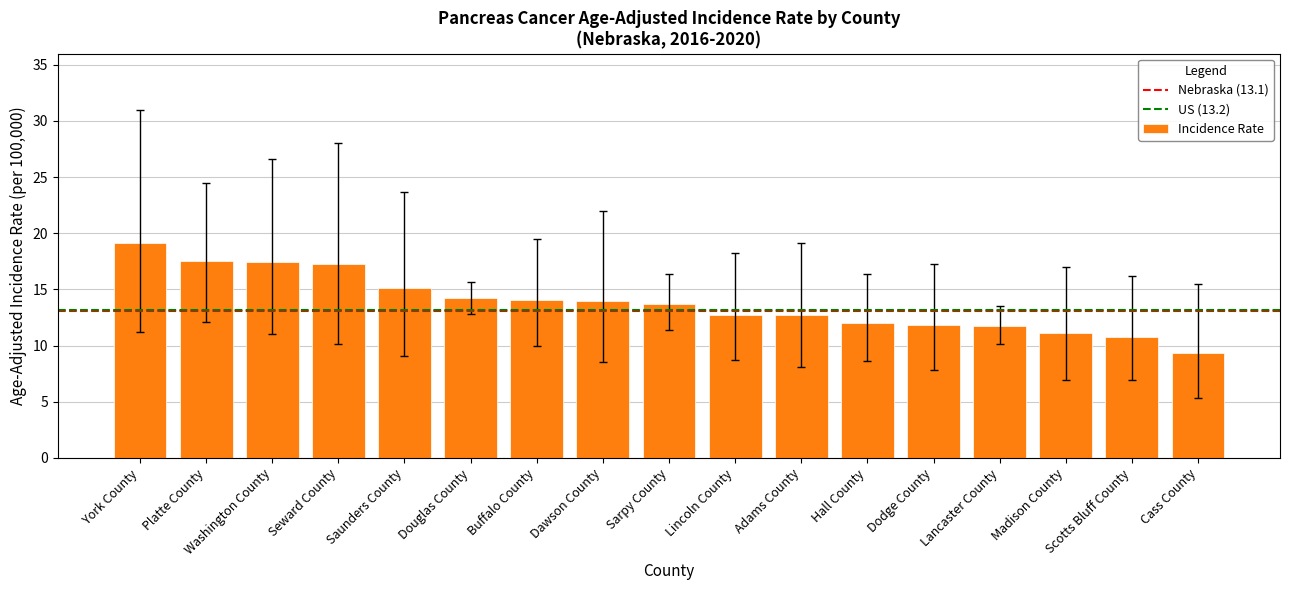

What is the label of the 11th bar from the right?

Buffalo County